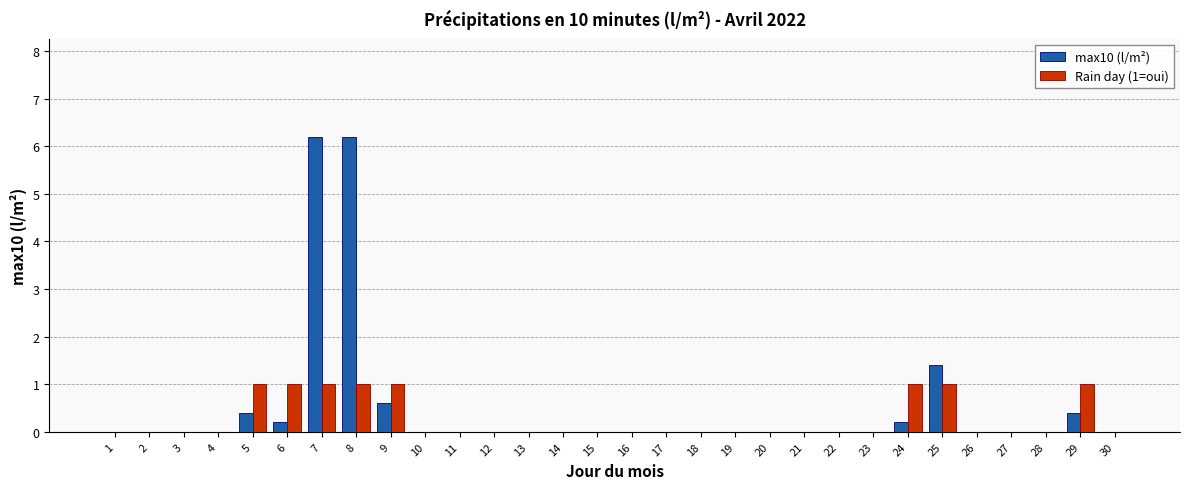

What is the greatest value displayed?

6.2